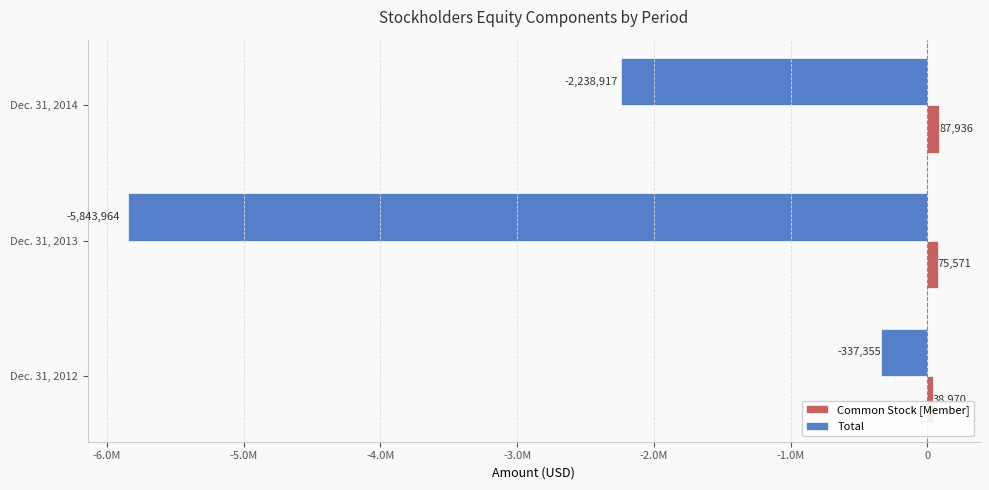

At which label does Total reach its peak?

Dec. 31, 2012